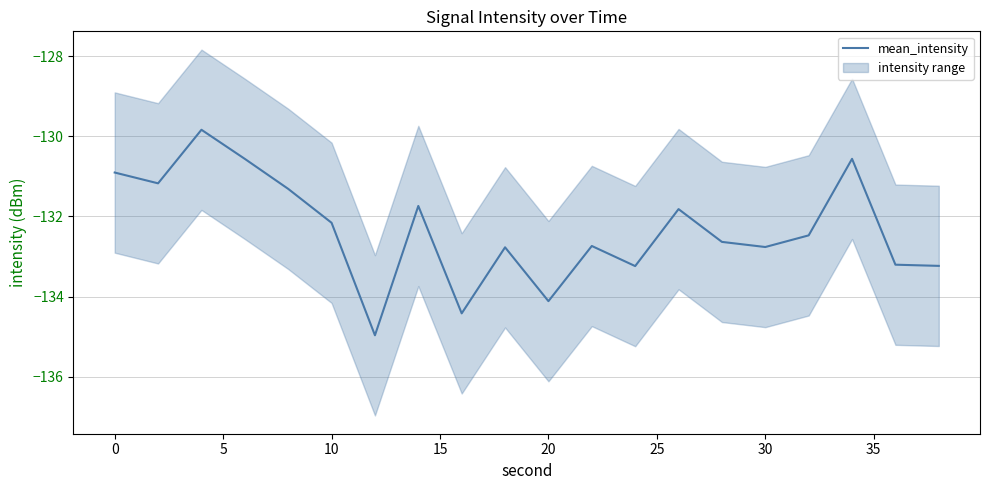

What is the maximum value for mean_intensity?

-129.8